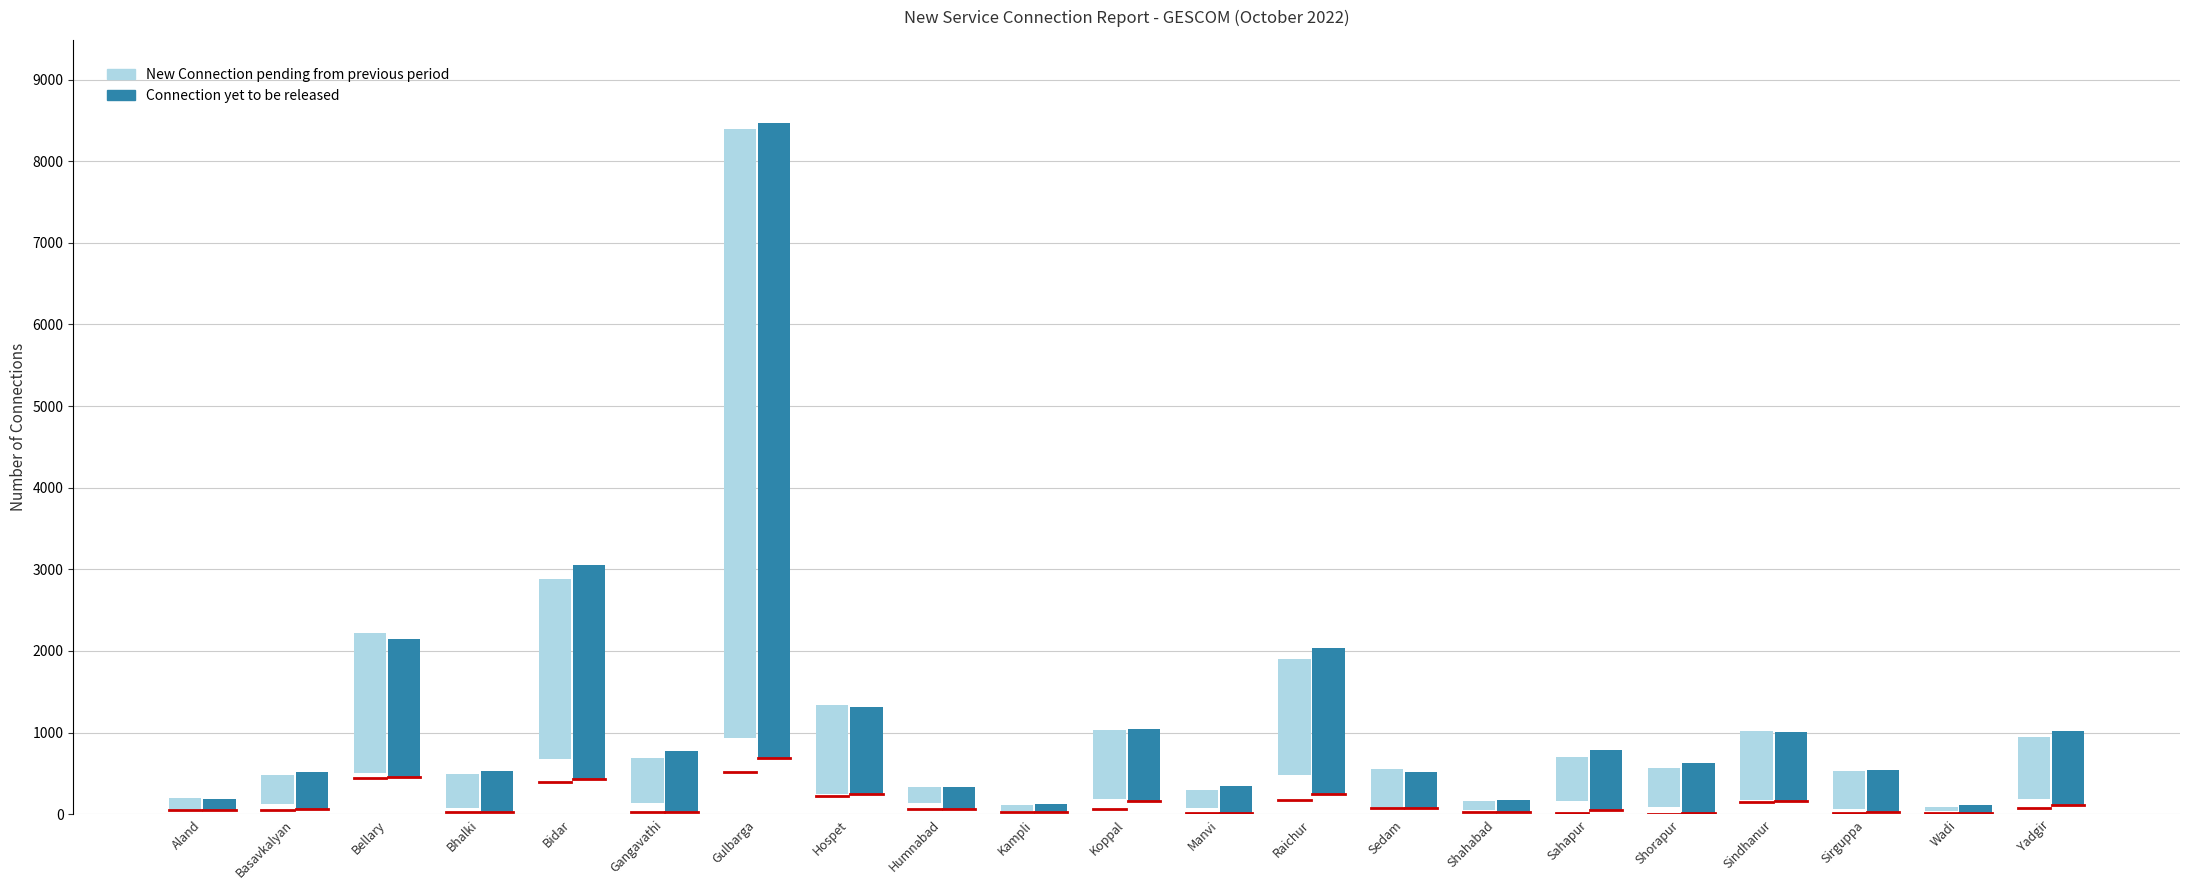

What is the difference between the New Connection pending from previous period values at Sindhanur and Hospet?

243